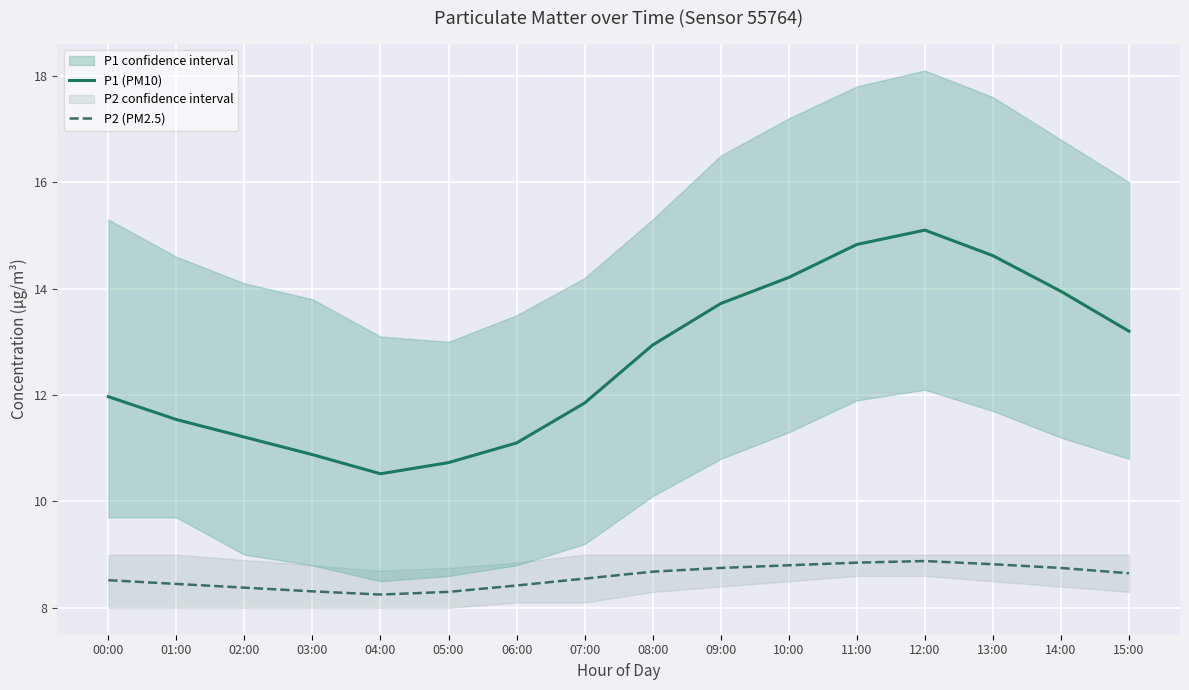

Where does the P1 (PM10) series first go above 12?

08:00